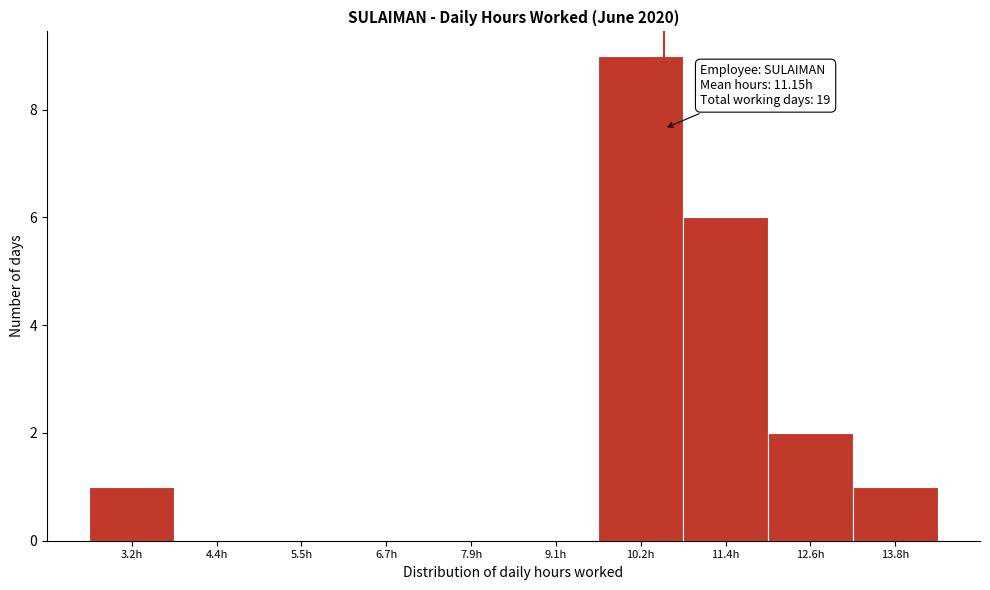

Reading right to left, extract all data points from this chart.

13.8h=1	12.6h=2	11.4h=6	10.2h=9	9.1h=0	7.9h=0	6.7h=0	5.5h=0	4.4h=0	3.2h=1